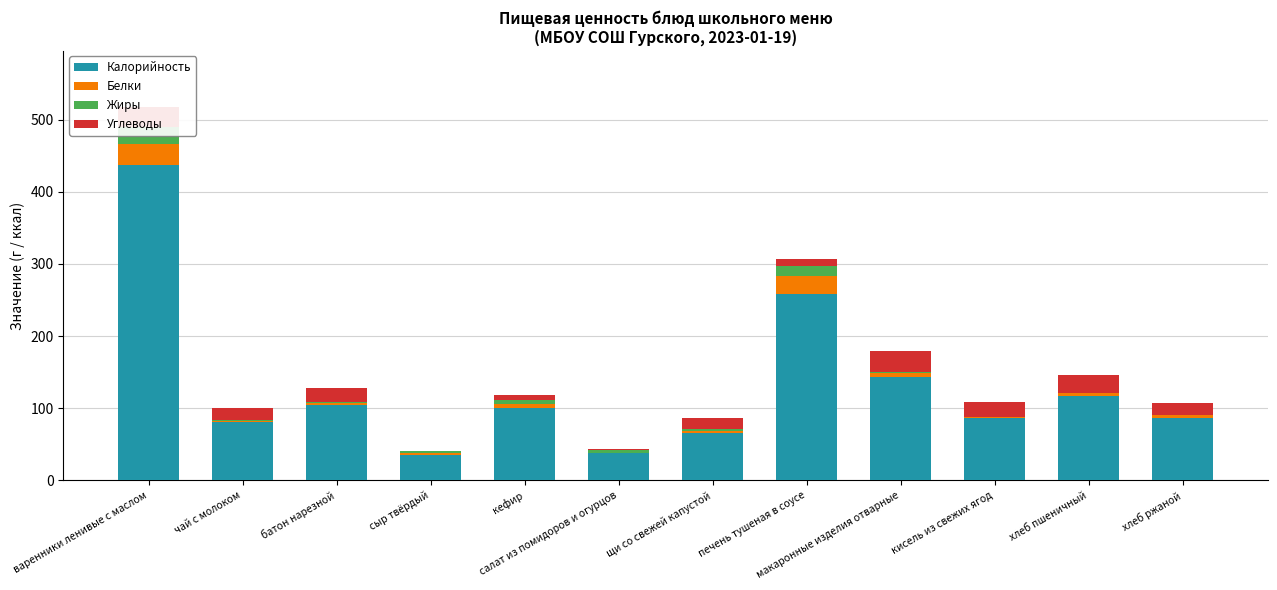

What is the sum of the Калорийность values at печень тушеная в соусе and салат из помидоров и огурцов?

297.0